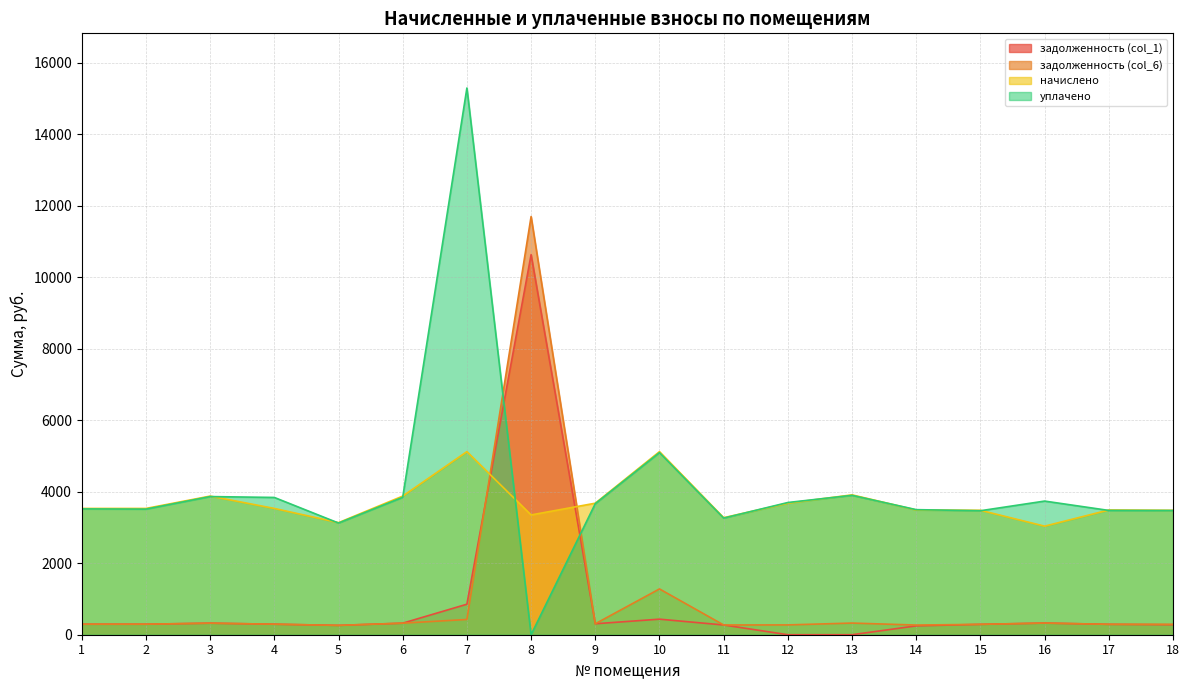

The начислено series shows 1689.3 at 17. True or false?

False